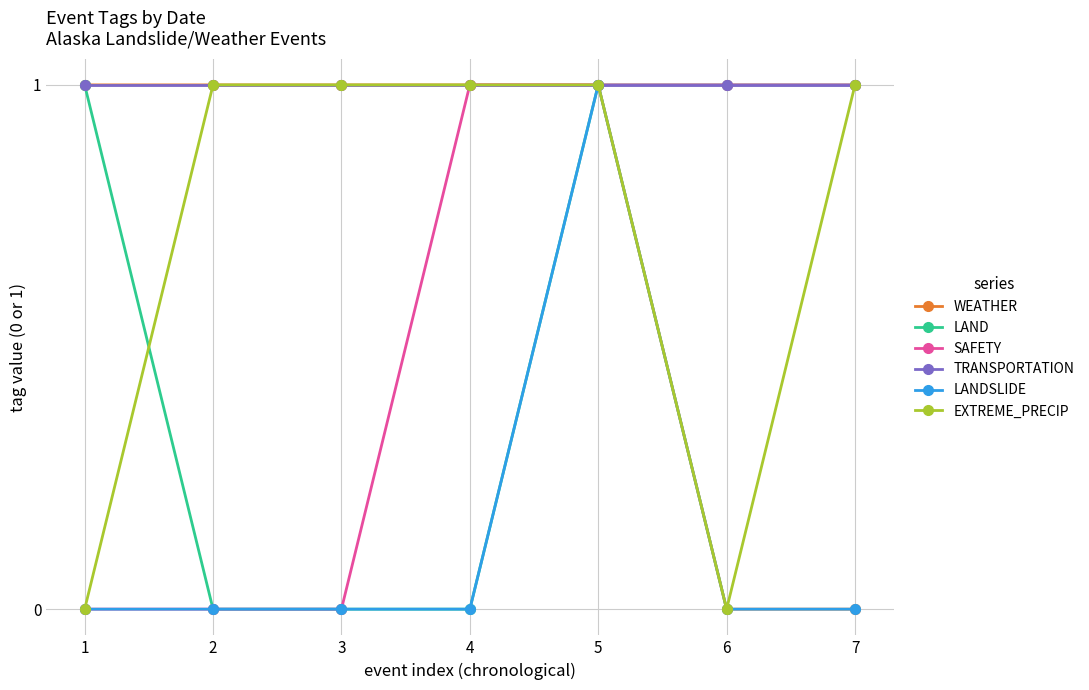

True or false: WEATHER has a value of 1 at 1.

True